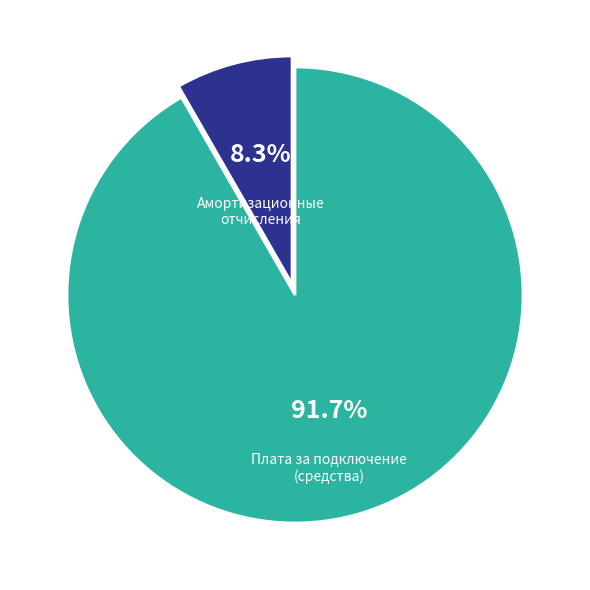

Rank the categories by value from highest to lowest.

Плата за подключение (средства), Амортизационные отчисления